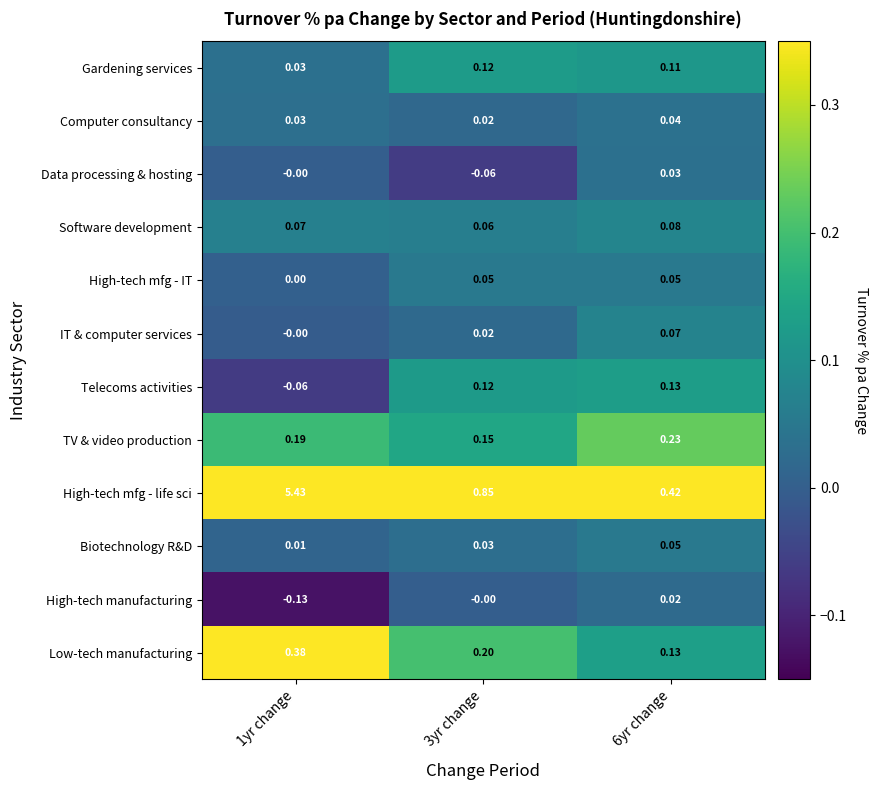

Which series has the largest range (max minus min)?

High-tech mfg - life sci